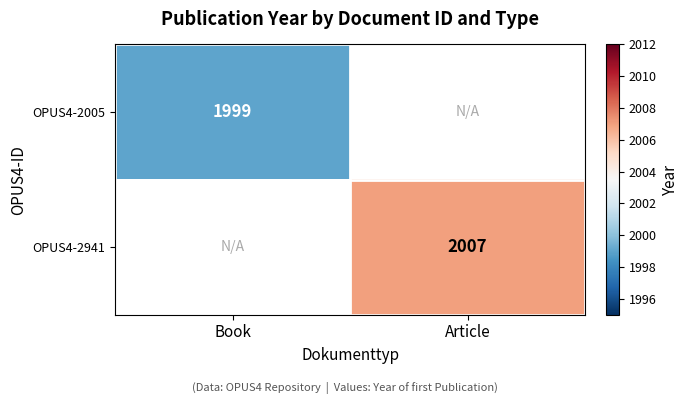

What is the smallest value displayed?

1999.0